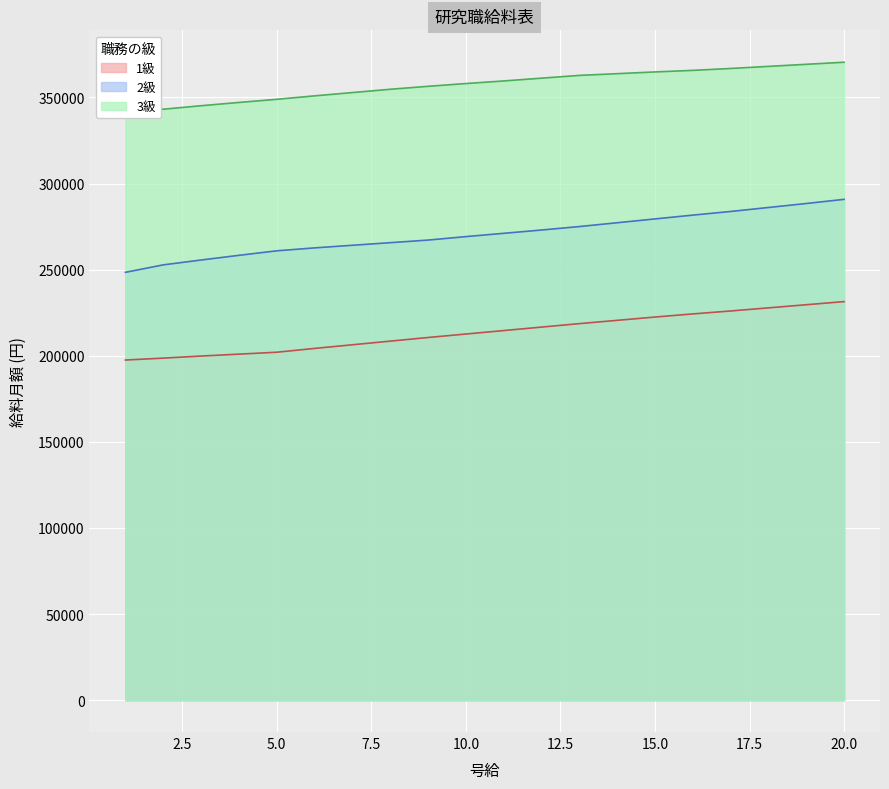

Reading left to right, what are all the values shown in this chart?

1級: 197494	198602	199810	200917	202024	204239	206353	208466	210580	212593	214607	216620	218633	220546	222458	224270	225981	227793	229605	231417
2級: 248428	252757	255575	258293	260910	262621	264131	265641	267151	269164	271077	272989	275003	277217	279432	281646	283760	286075	288390	290806
3級: 341136	343149	345163	347075	348887	350900	352813	354725	356437	358047	359557	361168	362778	363785	364791	365697	366805	368012	369220	370428